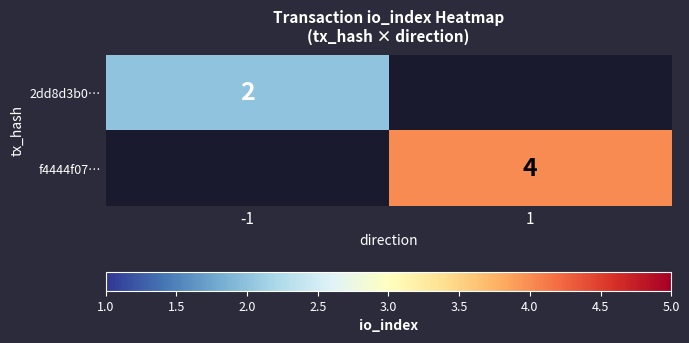

Is it true that 2dd8d3b0… equals 2 at -1?

True